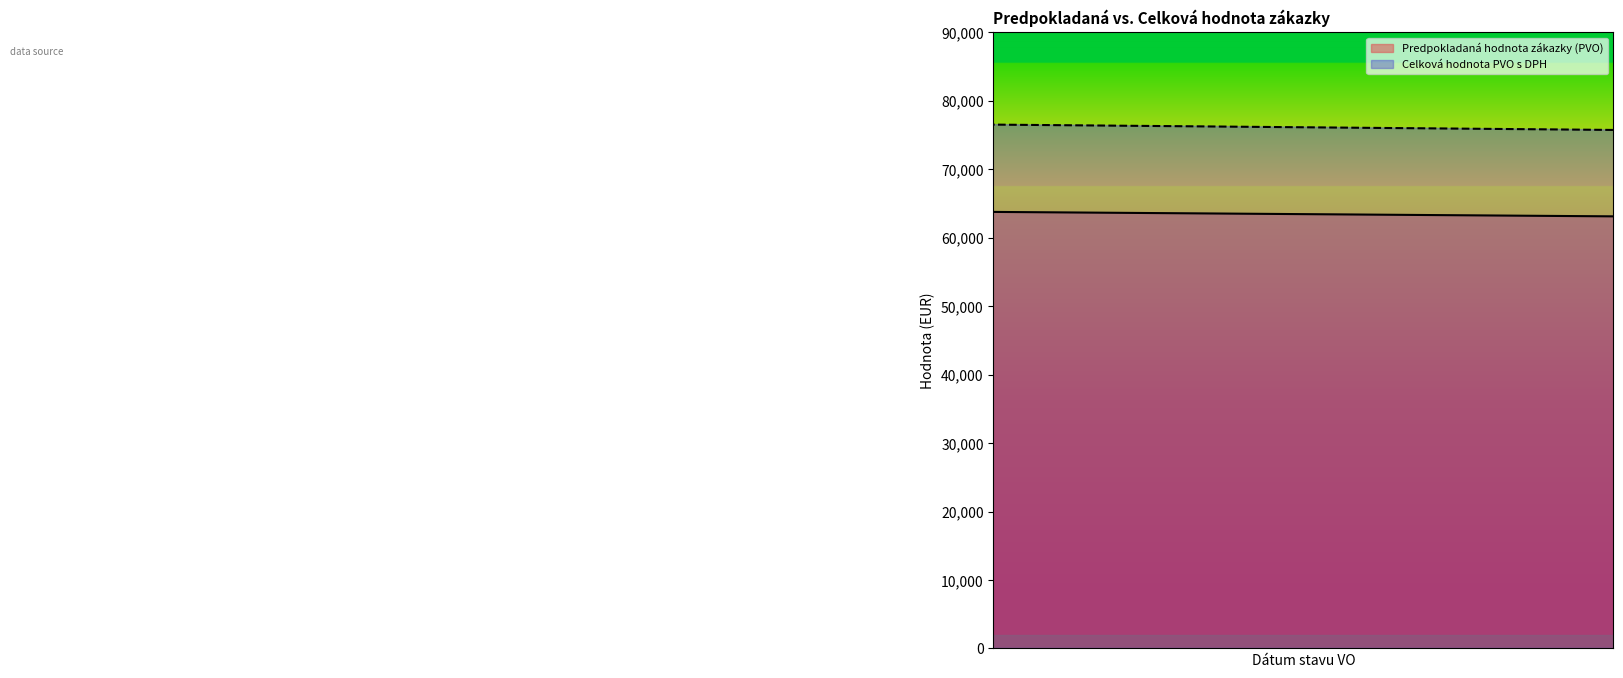

List the series in order of their overall mean, highest first.

Celková hodnota PVO s DPH, Predpokladaná hodnota zákazky (PVO)